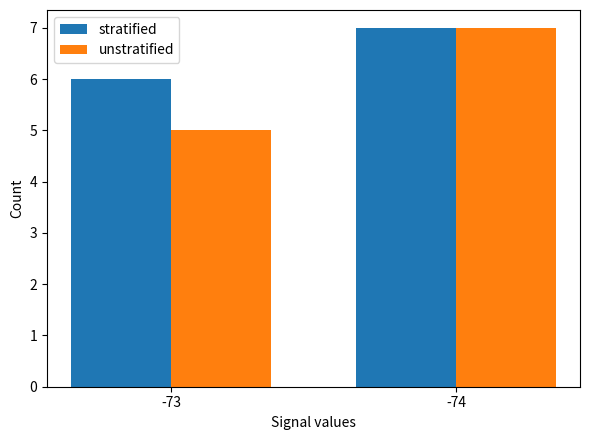

Which series has the largest total across all categories?

stratified